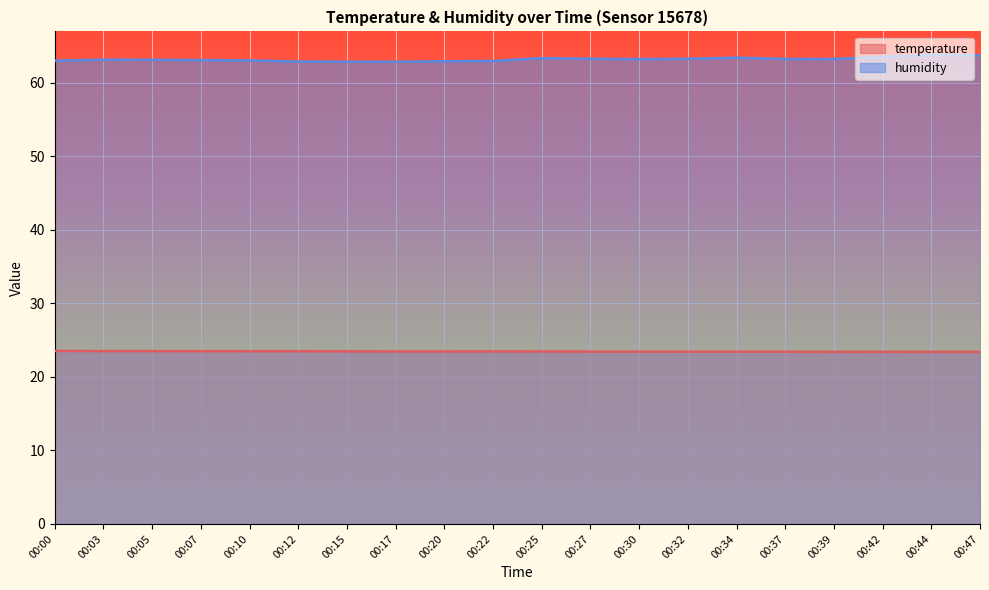

Reading left to right, list all the values displayed in this chart.

temperature: 23.5	23.5	23.5	23.5	23.5	23.5	23.5	23.5	23.5	23.5	23.5	23.4	23.4	23.4	23.4	23.4	23.4	23.4	23.4	23.4
humidity: 63.0	63.1	63.1	63.1	63.0	62.9	62.9	62.9	62.9	63.0	63.4	63.3	63.2	63.3	63.4	63.2	63.2	63.5	63.8	63.8